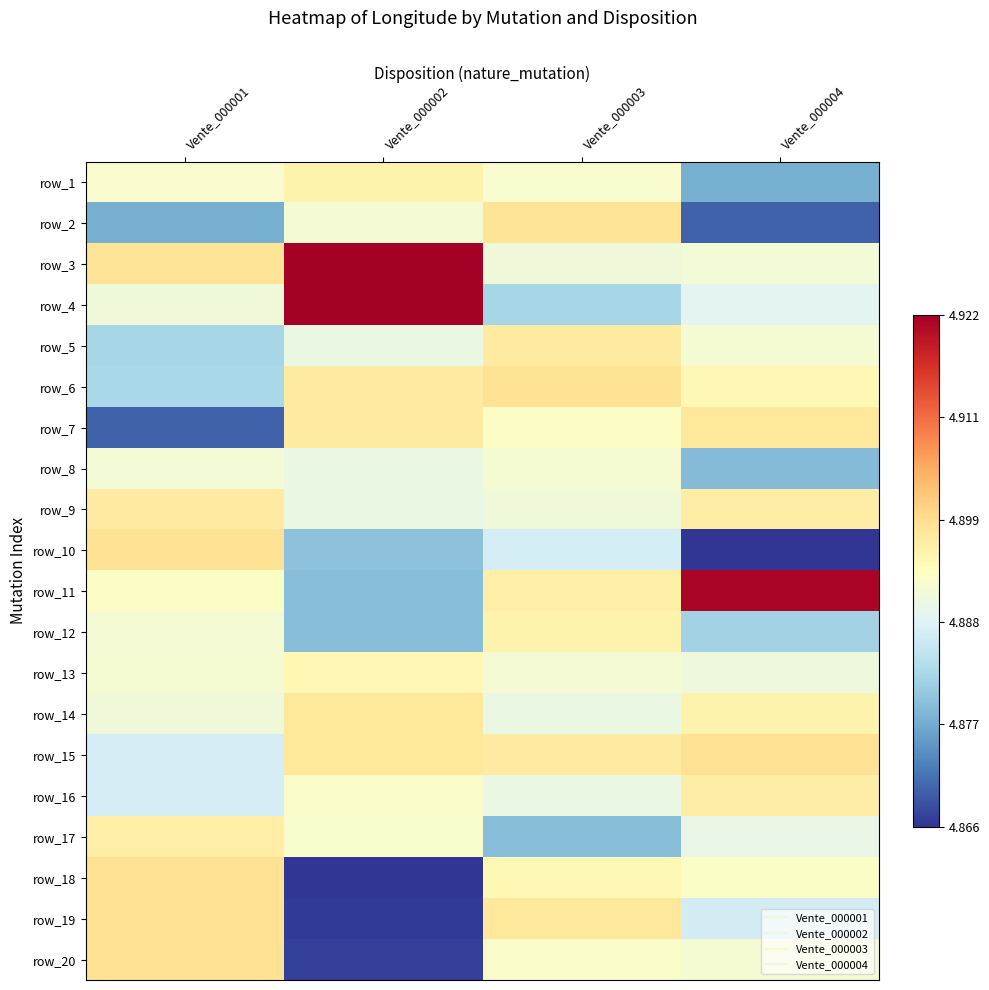

What is the greatest value displayed?

4.9